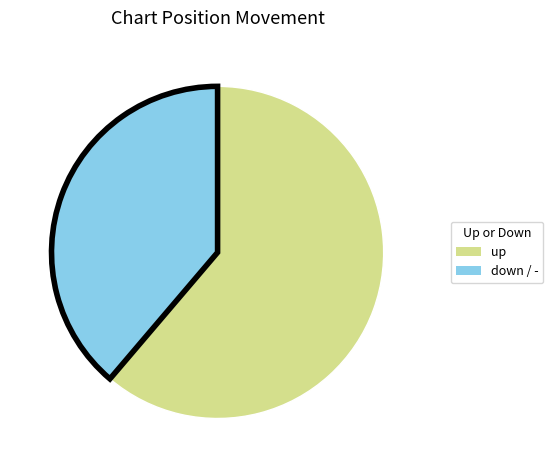

Does any single category account for the majority?

Yes